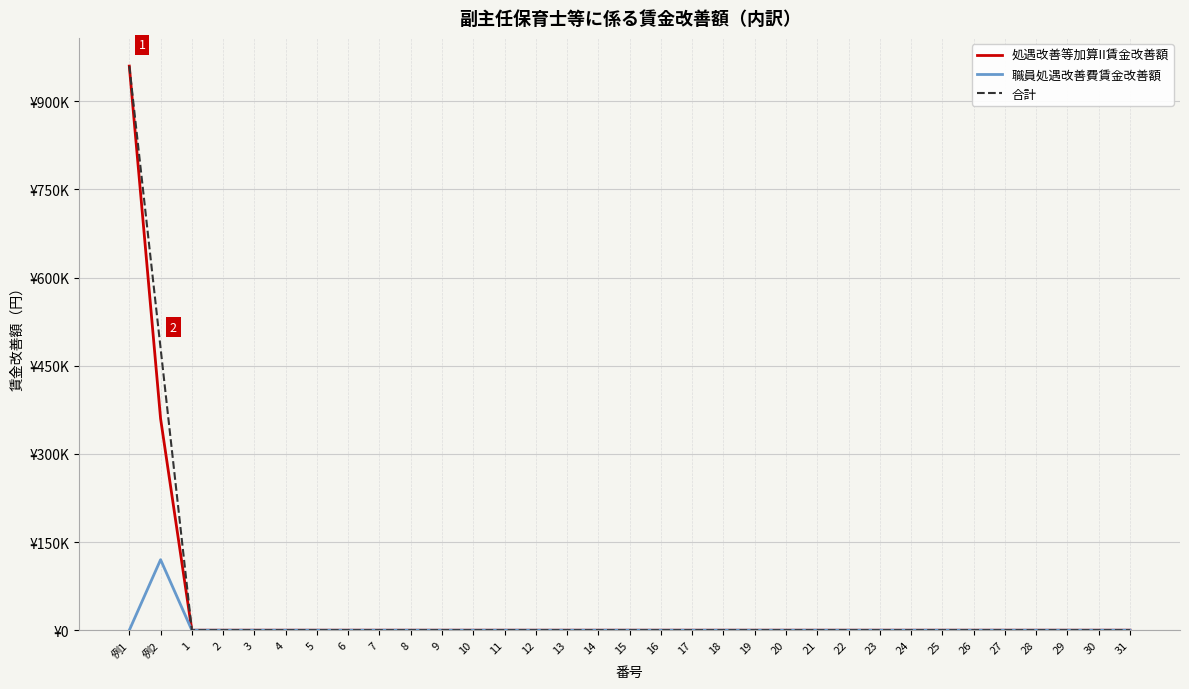

True or false: 職員処遇改善費賃金改善額 and 合計 cross at least once.

False